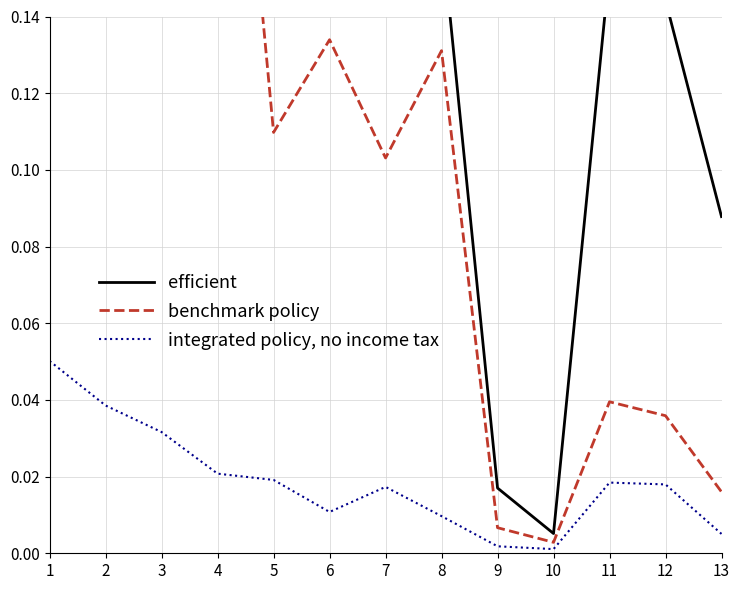

Does the chart have visible grid lines?

Yes